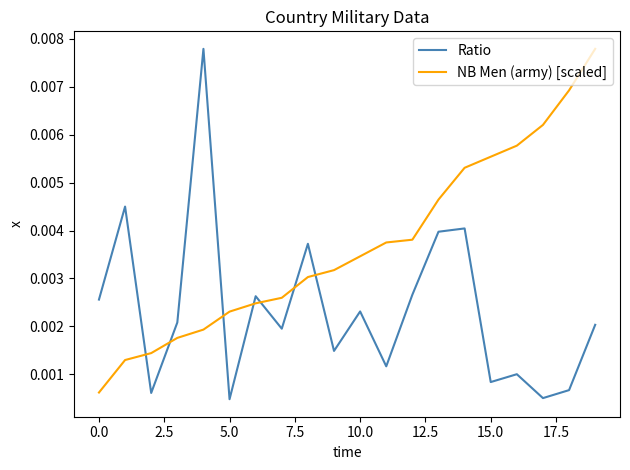

How many times do Ratio and NB Men (army) [scaled] cross each other?

7